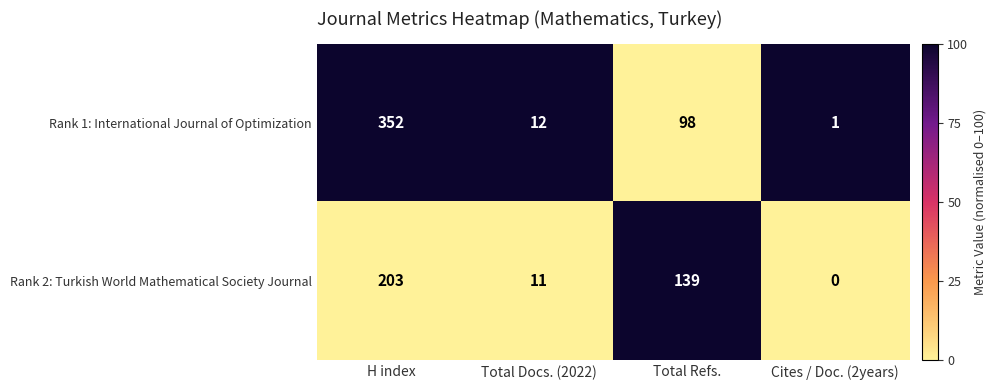

Which series changed the most between H index and Cites / Doc. (2years)?

Rank 1: International Journal of Optimization